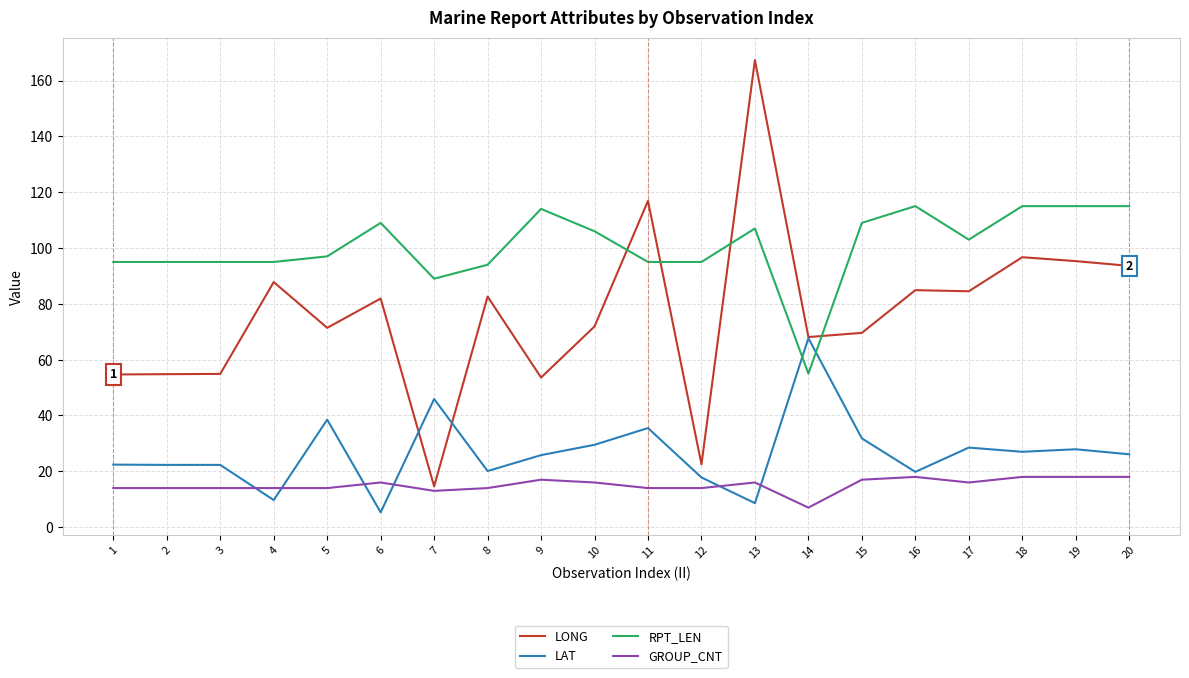

What is the difference between the GROUP_CNT values at 2 and 6?

2.0